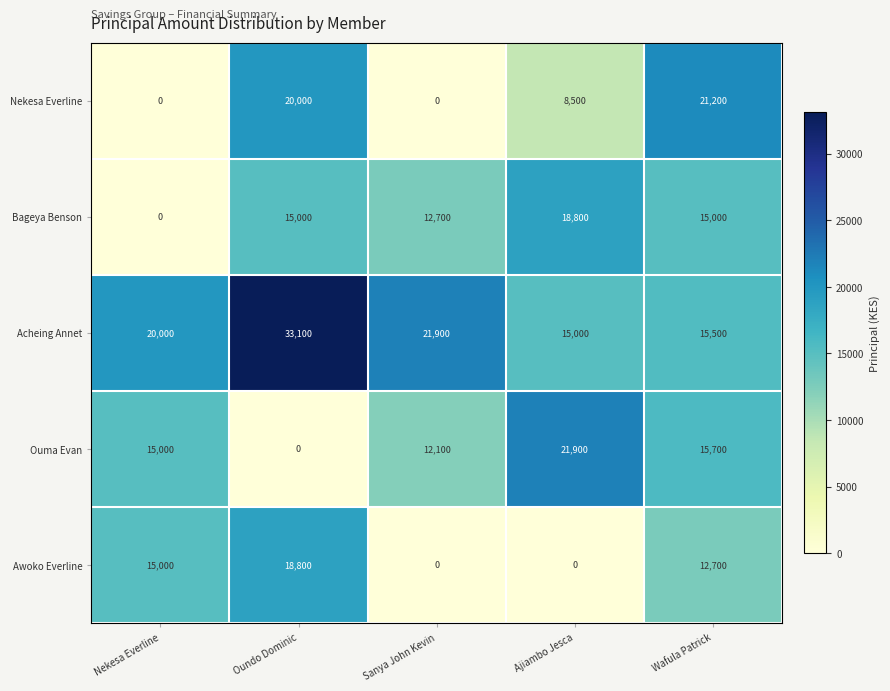

What value does the Bageya Benson series have at Ajiambo Jesca?

18800